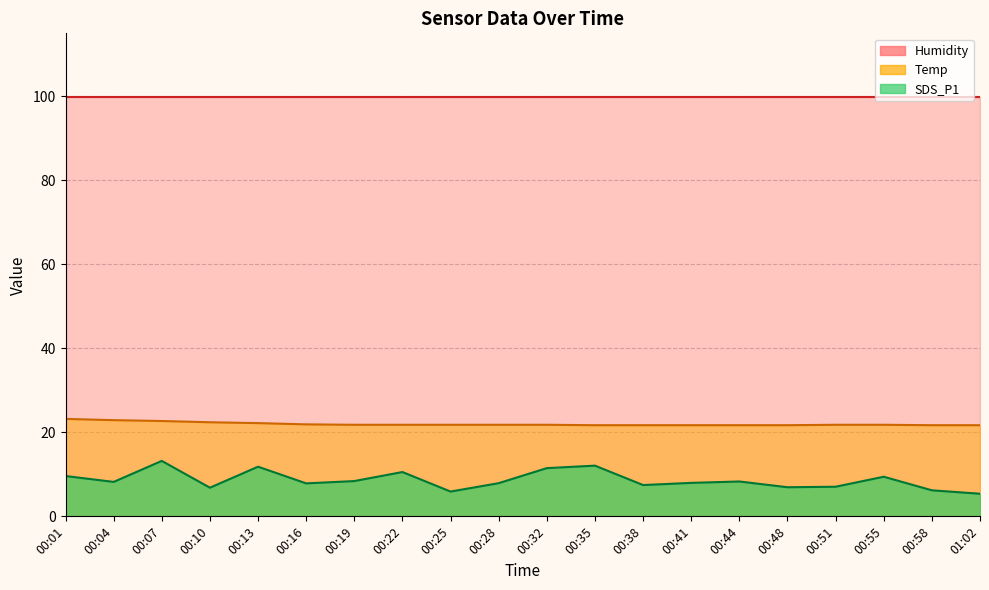

What is the lowest value of the SDS_P1 series?

5.4